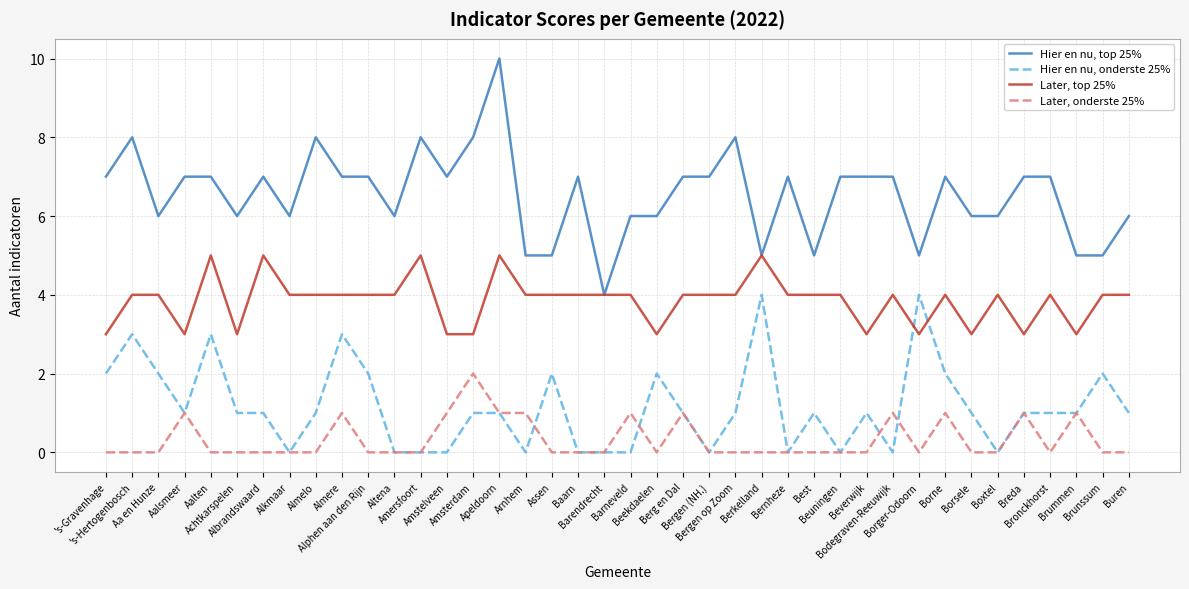

The value of Hier en nu, onderste 25% at Beuningen is 0. True or false?

True